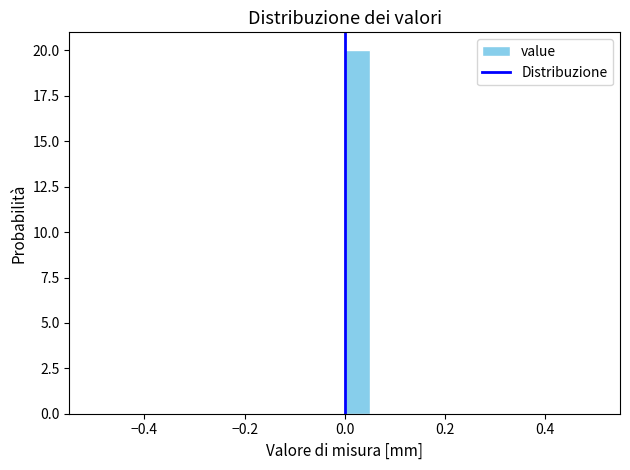

Read against the x-axis, roughly where is the centre of the tallest bar?

0.02